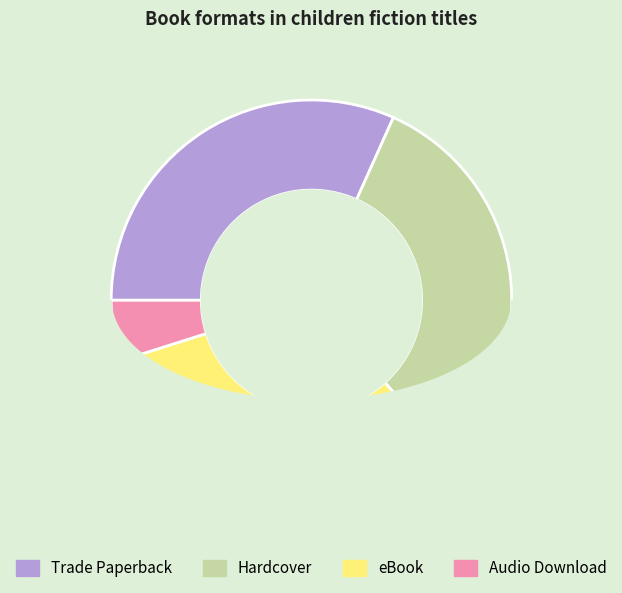

What is the smallest slice in the pie chart?

Audio Download